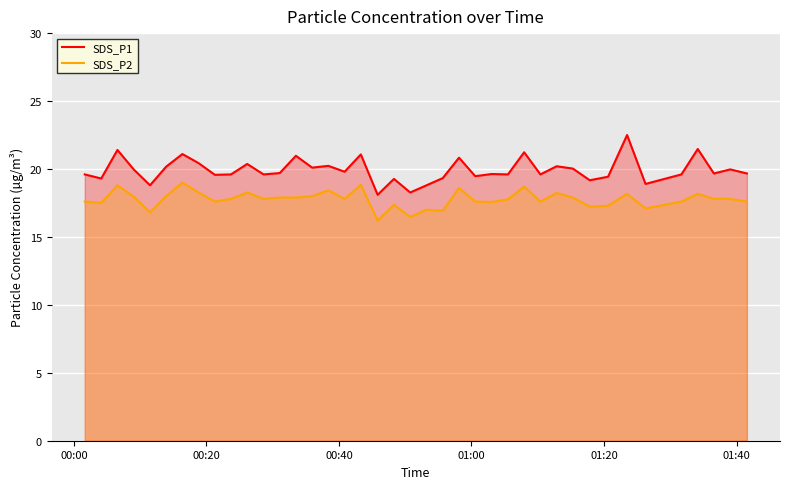

What is the difference between the maximum and second lowest values in the SDS_P2 series?

2.5